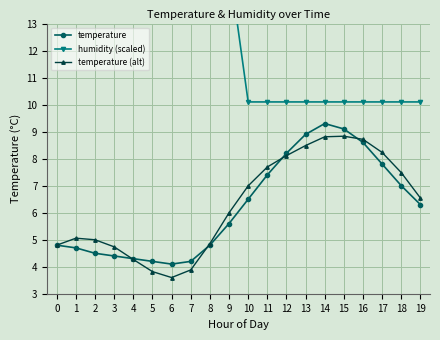

True or false: temperature (alt) has a value of 2.3 at 14.

False